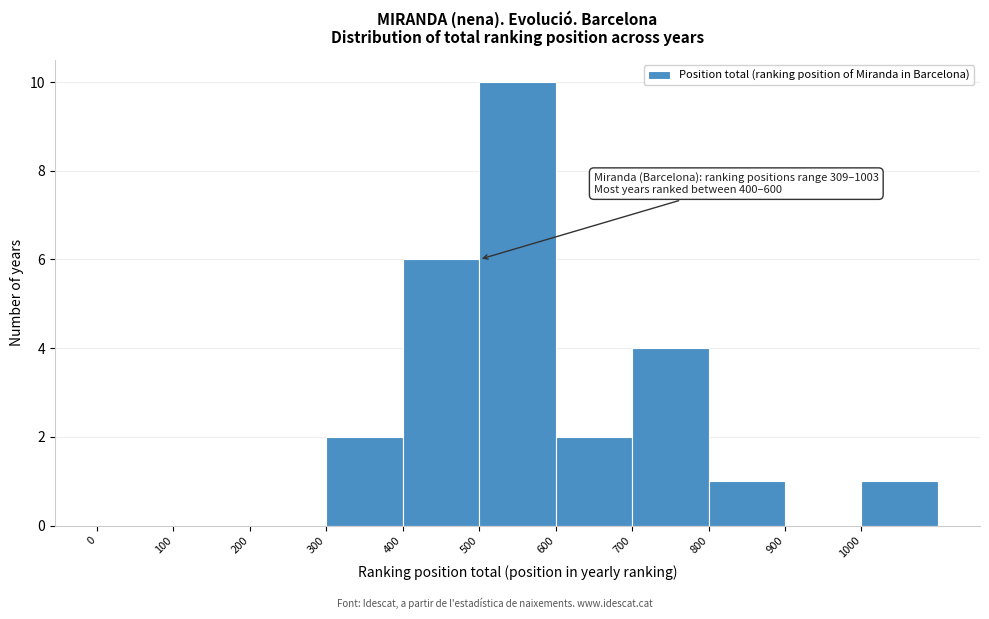

Over which range of the x-axis is the bar tallest?

500 to 600